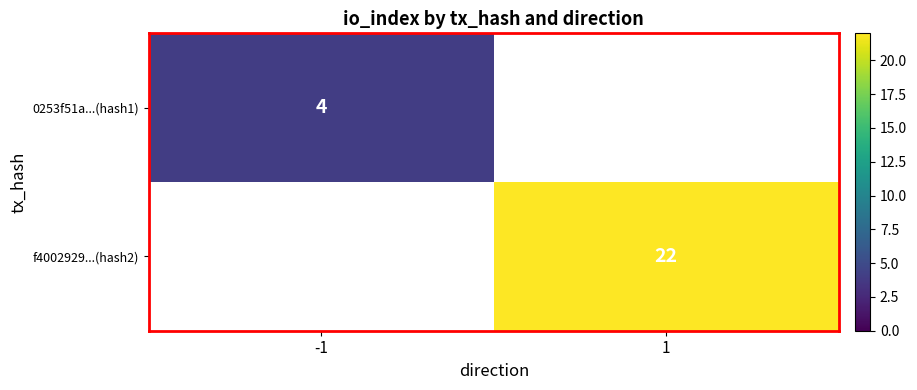

The f4002929...(hash2) series shows 33 at 1. True or false?

False